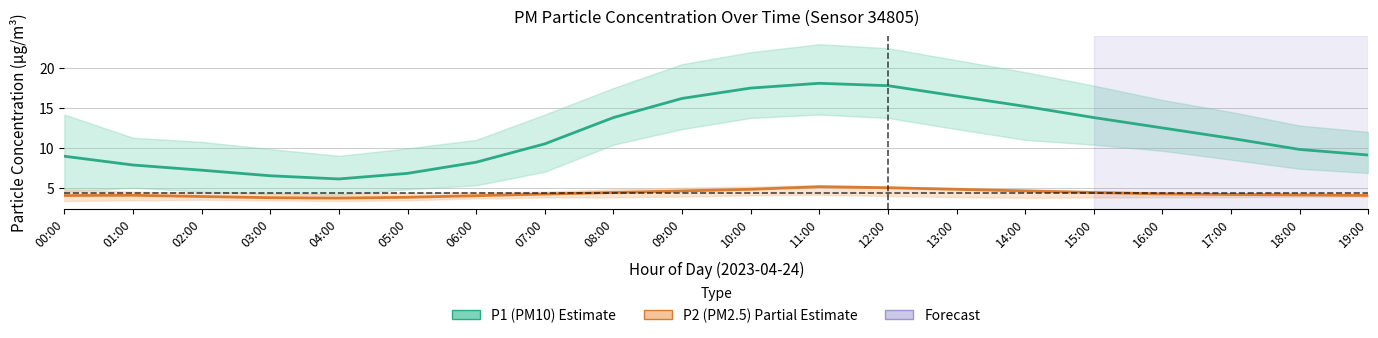

The P1 (PM10) series shows 10.5 at 07:00. True or false?

True